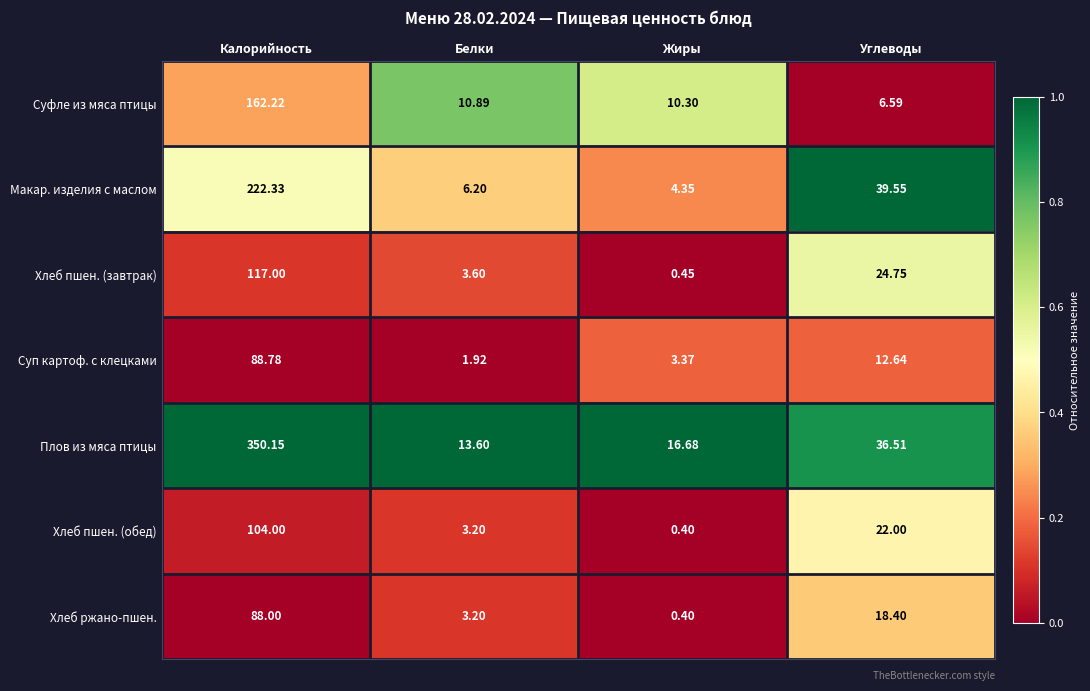

At which label does Суфле из мяса птицы reach its minimum?

Углеводы